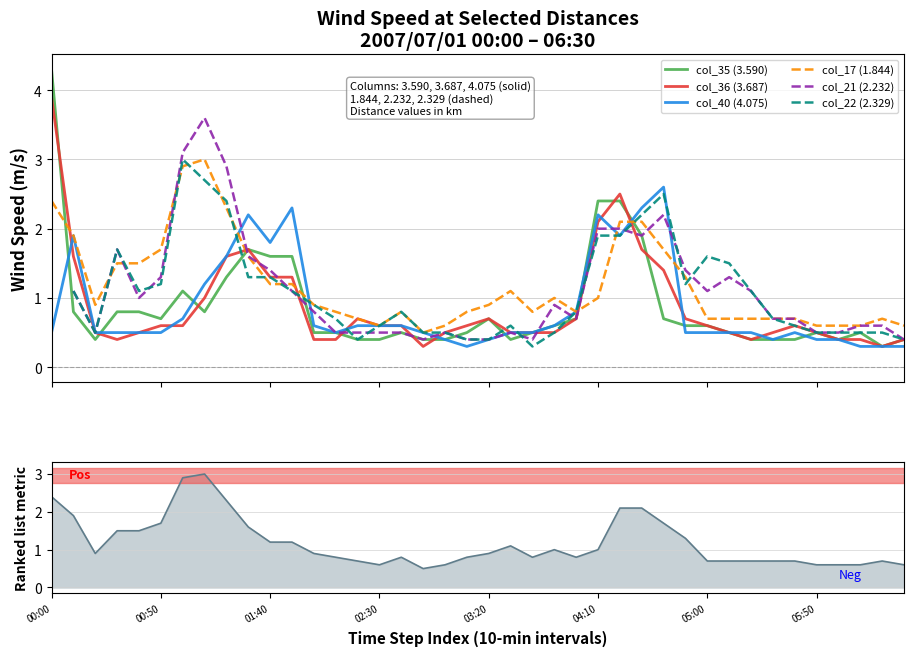

In col_17 (1.844), how many points are higher than both neighbors (excluding endpoints)?

5